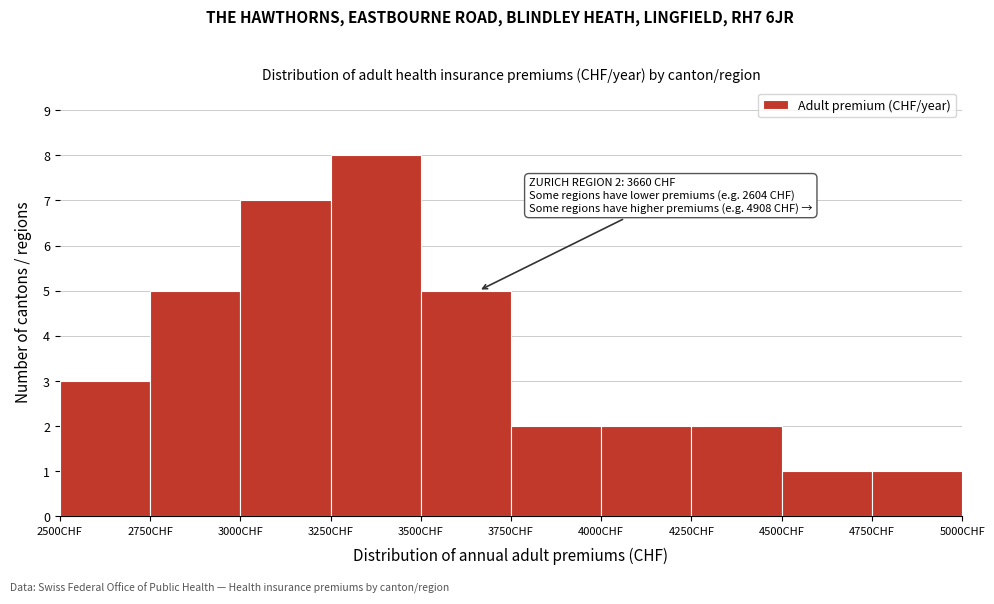

Over which range of the x-axis is the bar tallest?

3250 to 3500